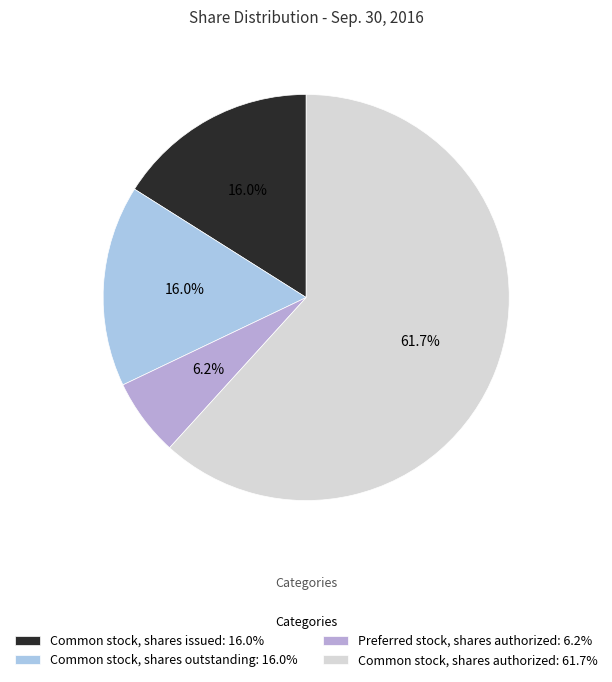

How many slices are in this pie chart?

4